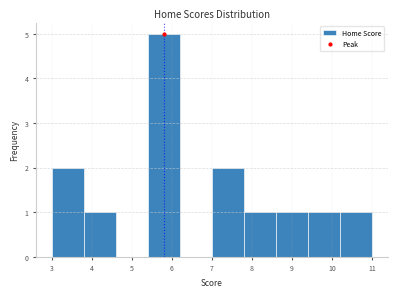

Reading left to right, list every bar in this chart as the range it spans on the x-axis followed by its height. The values are not printed on the chart, so give them approximately, as read against the axis.

3.0 to 3.8: 2
3.8 to 4.6: 1
4.6 to 5.4: 0
5.4 to 6.2: 5
6.2 to 7.0: 0
7.0 to 7.8: 2
7.8 to 8.6: 1
8.6 to 9.4: 1
9.4 to 10.2: 1
10.2 to 11.0: 1